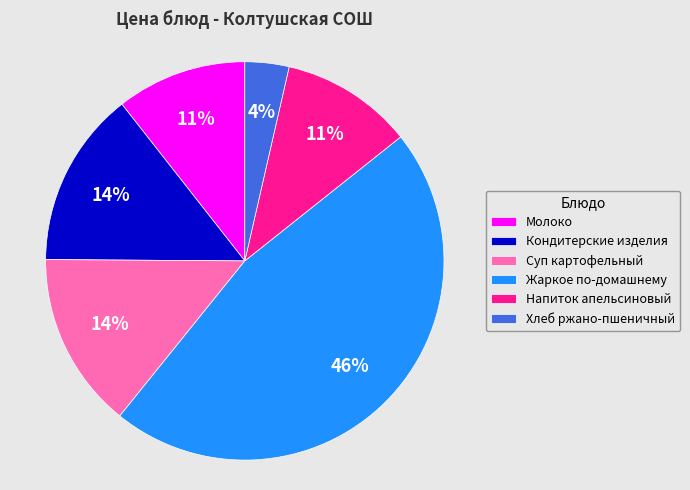

To the nearest percent, what is the combined percentage of Напиток апельсиновый and Жаркое по-домашнему?

57%